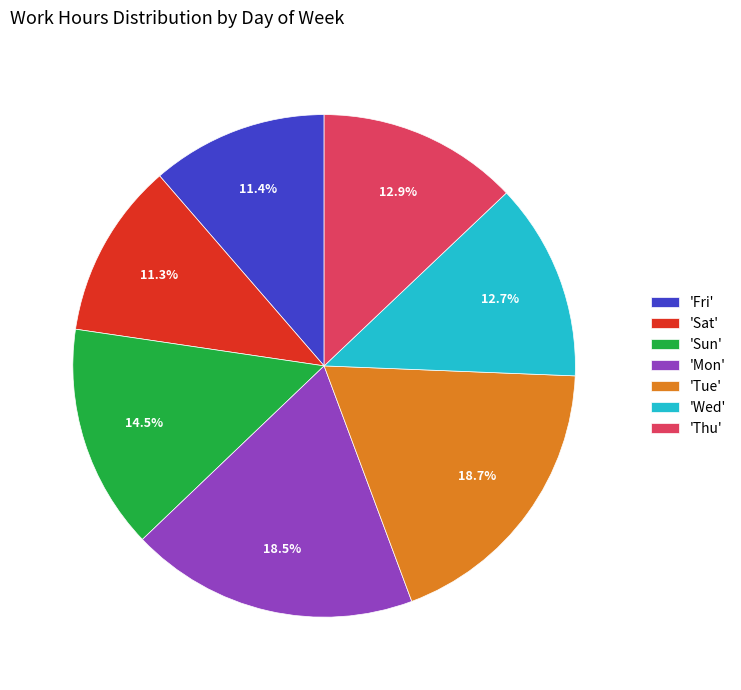

What is the total percentage of 'Fri' and 'Mon'?

29.9%